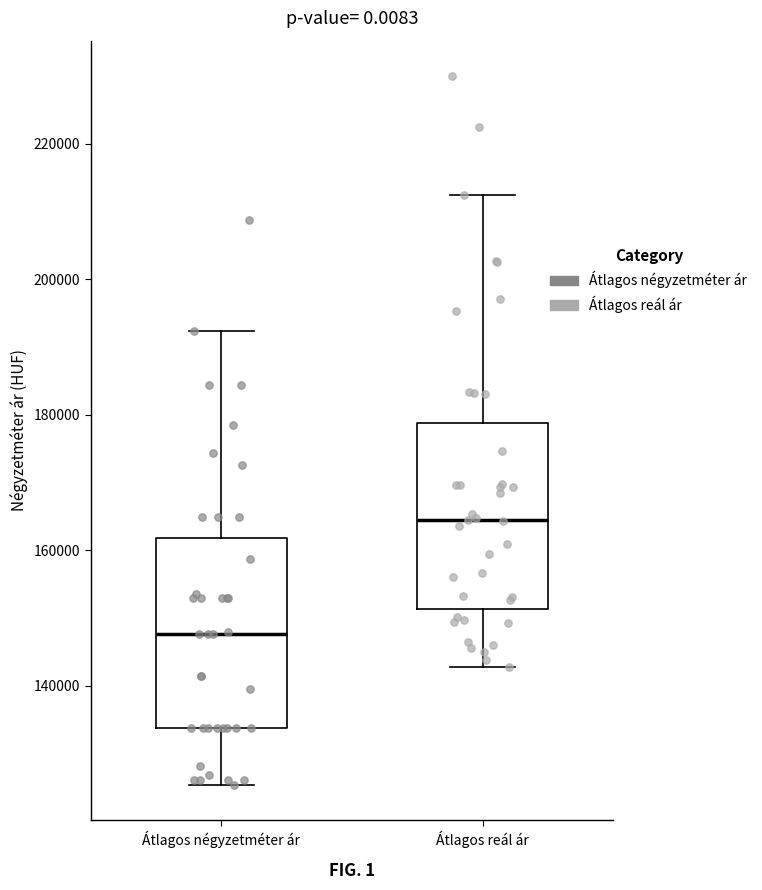

Where is the upper edge of the box for Átlagos reál ár on the y-axis? The values are not printed on the chart, so give them approximately, as read against the axis.

178000